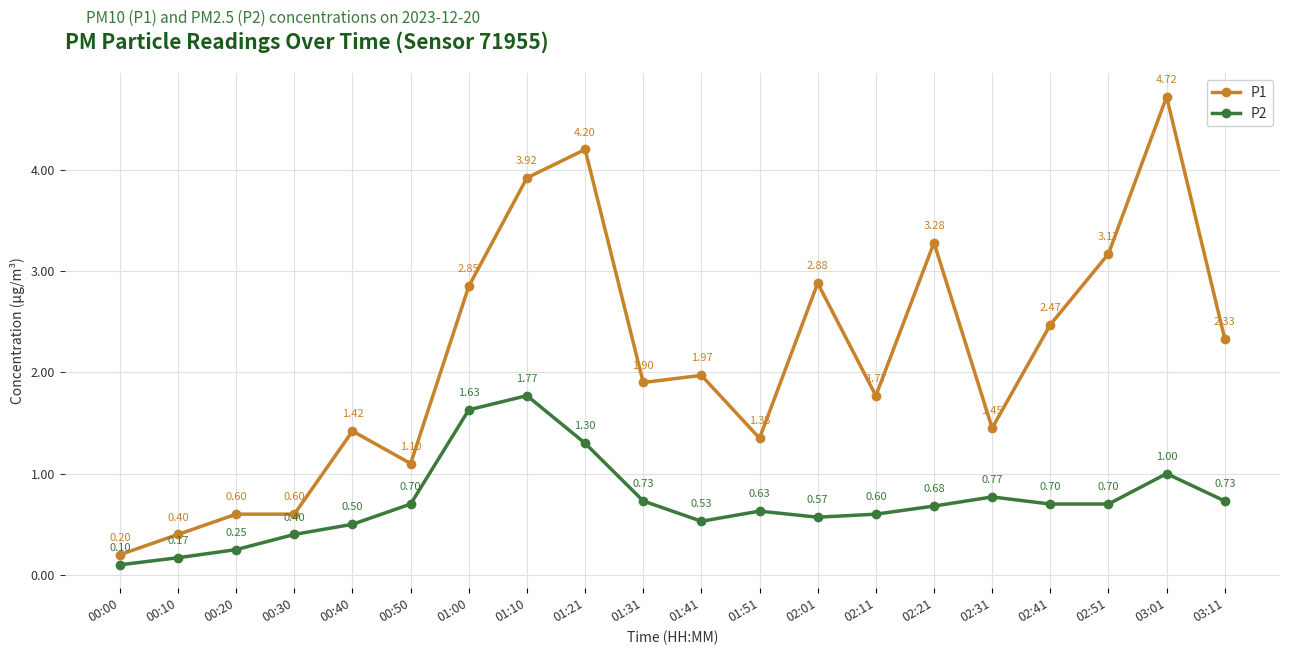

The value of P1 at 00:30 is 1.0. True or false?

False